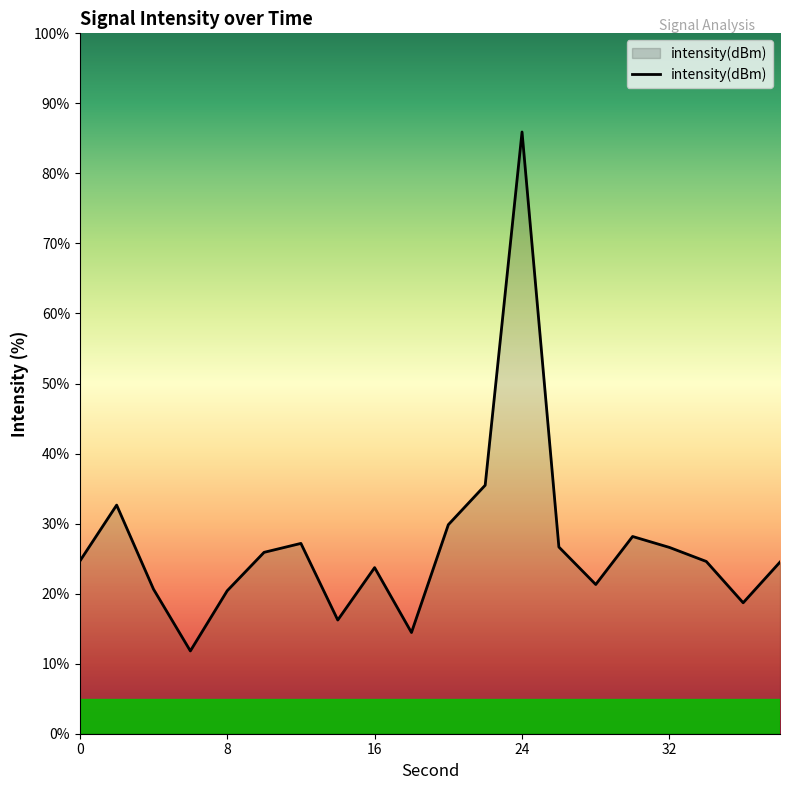

What is the smallest value displayed?

11.8